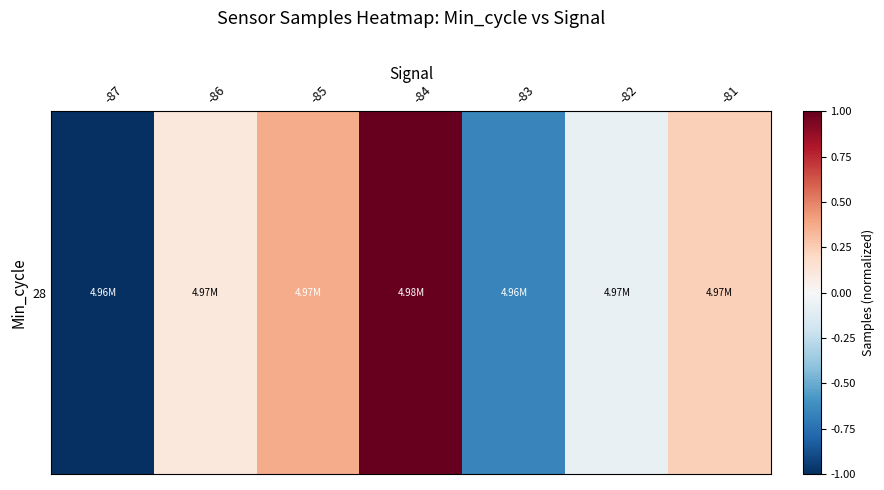

At which category does the chart reach its minimum across all series?

-87